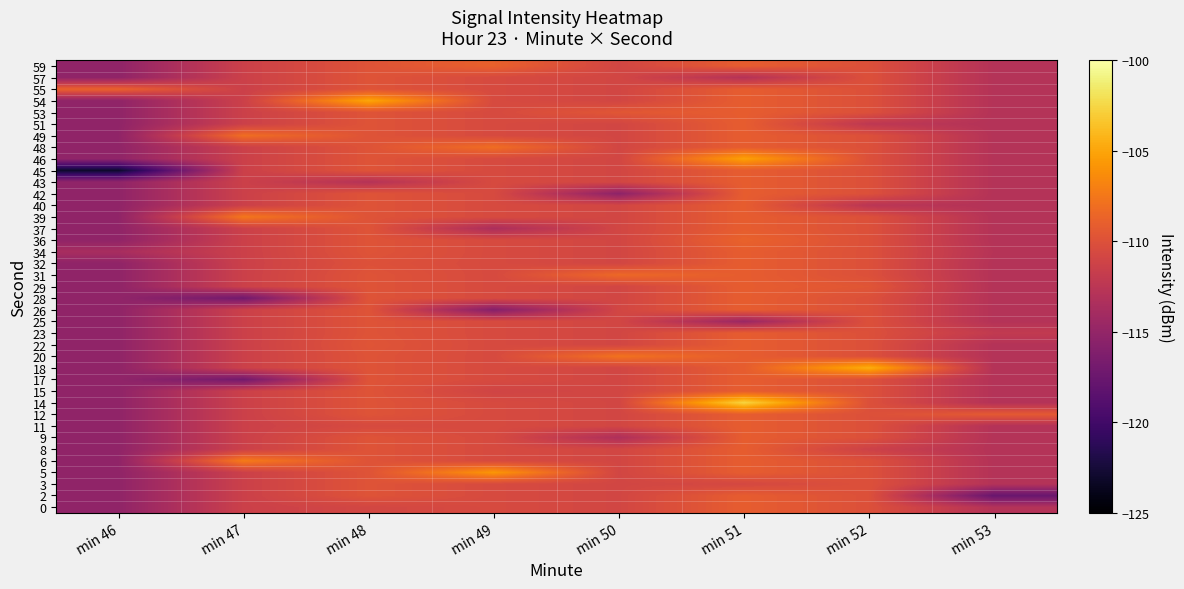

Reading left to right, transcribe all the data shown in this chart.

0: min 46=-115.2	min 47=-111.4	min 48=-110.8	min 49=-110.5	min 50=-110.9	min 51=-109.1	min 52=-110.1	min 53=-112.9
2: min 46=-115.2	min 47=-111.4	min 48=-109.8	min 49=-110.5	min 50=-110.9	min 51=-109.1	min 52=-110.1	min 53=-117.6
3: min 46=-115.2	min 47=-111.4	min 48=-109.8	min 49=-110.5	min 50=-110.9	min 51=-110.7	min 52=-110.1	min 53=-112.9
5: min 46=-115.2	min 47=-111.4	min 48=-109.8	min 49=-105.7	min 50=-110.9	min 51=-109.1	min 52=-110.1	min 53=-112.9
6: min 46=-115.2	min 47=-107.2	min 48=-109.8	min 49=-110.5	min 50=-110.9	min 51=-109.1	min 52=-110.1	min 53=-112.9
8: min 46=-115.2	min 47=-111.4	min 48=-109.8	min 49=-110.5	min 50=-110.9	min 51=-109.1	min 52=-111.3	min 53=-112.9
9: min 46=-115.2	min 47=-111.4	min 48=-109.8	min 49=-110.5	min 50=-113.3	min 51=-109.1	min 52=-110.1	min 53=-112.9
11: min 46=-115.2	min 47=-111.4	min 48=-110.5	min 49=-110.5	min 50=-110.9	min 51=-109.1	min 52=-110.1	min 53=-112.9
12: min 46=-115.2	min 47=-111.4	min 48=-109.8	min 49=-110.5	min 50=-110.9	min 51=-109.1	min 52=-110.1	min 53=-109.3
14: min 46=-115.2	min 47=-111.4	min 48=-109.8	min 49=-110.5	min 50=-110.9	min 51=-102.6	min 52=-110.1	min 53=-112.9
15: min 46=-115.2	min 47=-111.4	min 48=-109.8	min 49=-111.1	min 50=-110.9	min 51=-109.1	min 52=-110.1	min 53=-112.9
17: min 46=-115.2	min 47=-117.0	min 48=-109.8	min 49=-110.5	min 50=-110.9	min 51=-109.1	min 52=-110.1	min 53=-112.9
18: min 46=-115.2	min 47=-111.4	min 48=-109.8	min 49=-110.5	min 50=-110.9	min 51=-109.1	min 52=-104.5	min 53=-112.9
20: min 46=-115.2	min 47=-111.4	min 48=-109.8	min 49=-110.5	min 50=-107.8	min 51=-109.1	min 52=-110.1	min 53=-112.9
22: min 46=-115.2	min 47=-111.4	min 48=-109.7	min 49=-110.5	min 50=-110.9	min 51=-109.1	min 52=-110.1	min 53=-112.9
23: min 46=-115.2	min 47=-111.4	min 48=-109.8	min 49=-110.5	min 50=-110.9	min 51=-109.1	min 52=-110.1	min 53=-112.0
25: min 46=-115.2	min 47=-111.4	min 48=-109.8	min 49=-110.5	min 50=-110.9	min 51=-114.5	min 52=-110.1	min 53=-112.9
26: min 46=-115.2	min 47=-111.4	min 48=-109.8	min 49=-115.9	min 50=-110.9	min 51=-109.1	min 52=-110.1	min 53=-112.9
28: min 46=-115.2	min 47=-117.1	min 48=-109.8	min 49=-110.5	min 50=-110.9	min 51=-109.1	min 52=-110.1	min 53=-112.9
29: min 46=-115.2	min 47=-111.4	min 48=-109.8	min 49=-110.5	min 50=-110.9	min 51=-109.1	min 52=-109.7	min 53=-112.9
31: min 46=-115.2	min 47=-111.4	min 48=-109.8	min 49=-110.5	min 50=-108.4	min 51=-109.1	min 52=-110.1	min 53=-112.9
32: min 46=-115.2	min 47=-111.4	min 48=-110.0	min 49=-110.5	min 50=-110.9	min 51=-109.1	min 52=-110.1	min 53=-112.9
34: min 46=-113.7	min 47=-111.4	min 48=-109.8	min 49=-110.5	min 50=-110.9	min 51=-109.1	min 52=-110.1	min 53=-112.8
36: min 46=-115.2	min 47=-111.4	min 48=-109.8	min 49=-110.5	min 50=-110.9	min 51=-108.8	min 52=-110.1	min 53=-112.9
37: min 46=-115.2	min 47=-111.4	min 48=-109.8	min 49=-113.5	min 50=-110.9	min 51=-109.1	min 52=-110.1	min 53=-112.9
39: min 46=-115.2	min 47=-107.5	min 48=-109.8	min 49=-110.5	min 50=-110.9	min 51=-109.1	min 52=-110.1	min 53=-112.9
40: min 46=-115.2	min 47=-111.4	min 48=-109.8	min 49=-110.5	min 50=-110.9	min 51=-109.1	min 52=-112.5	min 53=-112.9
42: min 46=-115.2	min 47=-111.4	min 48=-109.8	min 49=-110.5	min 50=-115.4	min 51=-109.1	min 52=-110.1	min 53=-112.9
43: min 46=-115.2	min 47=-111.4	min 48=-112.9	min 49=-110.5	min 50=-110.9	min 51=-109.1	min 52=-110.1	min 53=-112.9
45: min 46=-123.0	min 47=-111.4	min 48=-109.8	min 49=-110.5	min 50=-110.9	min 51=-109.1	min 52=-110.1	min 53=-112.9
46: min 46=-115.2	min 47=-111.4	min 48=-109.8	min 49=-110.5	min 50=-110.9	min 51=-105.2	min 52=-110.1	min 53=-112.9
48: min 46=-115.2	min 47=-111.4	min 48=-109.8	min 49=-108.0	min 50=-110.9	min 51=-109.1	min 52=-110.1	min 53=-112.9
49: min 46=-115.2	min 47=-108.1	min 48=-109.8	min 49=-110.5	min 50=-110.9	min 51=-109.1	min 52=-110.1	min 53=-112.9
51: min 46=-115.2	min 47=-111.4	min 48=-109.8	min 49=-110.5	min 50=-110.9	min 51=-109.1	min 52=-112.3	min 53=-112.9
53: min 46=-115.2	min 47=-111.4	min 48=-109.8	min 49=-110.5	min 50=-109.6	min 51=-109.1	min 52=-110.1	min 53=-112.9
54: min 46=-115.2	min 47=-111.4	min 48=-104.9	min 49=-110.5	min 50=-110.9	min 51=-109.1	min 52=-110.1	min 53=-112.9
55: min 46=-108.8	min 47=-111.4	min 48=-109.8	min 49=-110.5	min 50=-110.9	min 51=-109.1	min 52=-110.1	min 53=-112.9
57: min 46=-115.2	min 47=-111.4	min 48=-109.8	min 49=-110.5	min 50=-110.9	min 51=-112.9	min 52=-110.1	min 53=-112.9
59: min 46=-115.2	min 47=-111.4	min 48=-109.8	min 49=-108.9	min 50=-110.9	min 51=-109.1	min 52=-110.1	min 53=-112.9